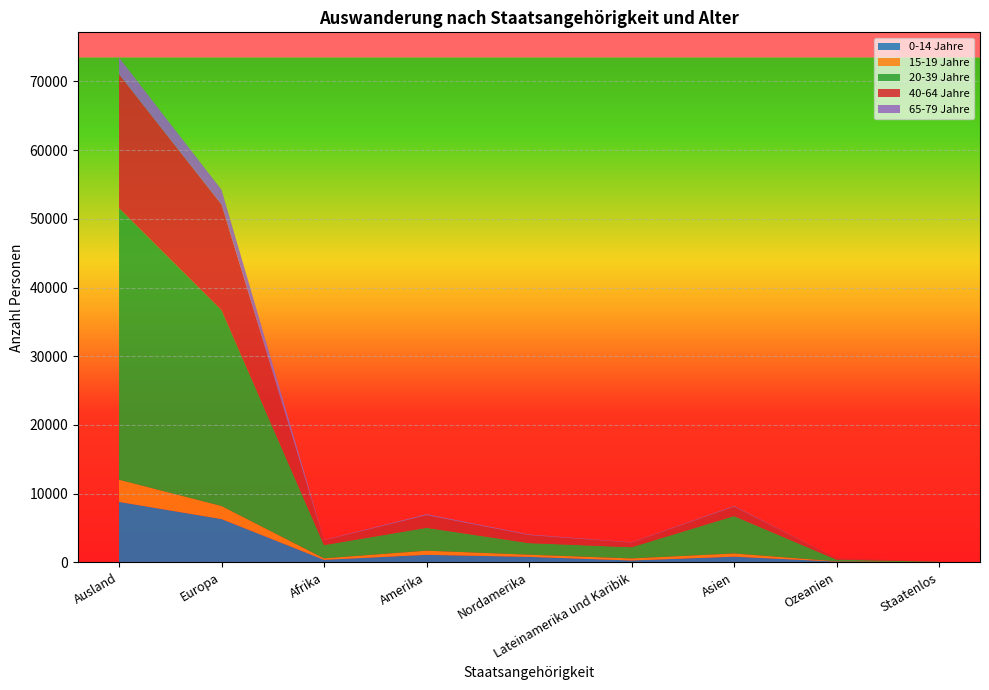

Reading right to left, transcribe all the data shown in this chart.

0-14 Jahre: Staatenlos=26	Ozeanien=131	Asien=843	Lateinamerika und Karibik=291	Nordamerika=819	Amerika=1110	Afrika=386	Europa=6314	Ausland=8810
15-19 Jahre: Staatenlos=10	Ozeanien=37	Asien=463	Lateinamerika und Karibik=295	Nordamerika=310	Amerika=605	Afrika=209	Europa=1899	Ausland=3223
20-39 Jahre: Staatenlos=64	Ozeanien=246	Asien=5445	Lateinamerika und Karibik=1633	Nordamerika=1693	Amerika=3326	Afrika=1937	Europa=28507	Ausland=39525
40-64 Jahre: Staatenlos=11	Ozeanien=197	Asien=1379	Lateinamerika und Karibik=676	Nordamerika=1169	Amerika=1845	Afrika=689	Europa=15347	Ausland=19468
65-79 Jahre: Staatenlos=3	Ozeanien=4	Asien=89	Lateinamerika und Karibik=45	Nordamerika=86	Amerika=131	Afrika=45	Europa=2154	Ausland=2426